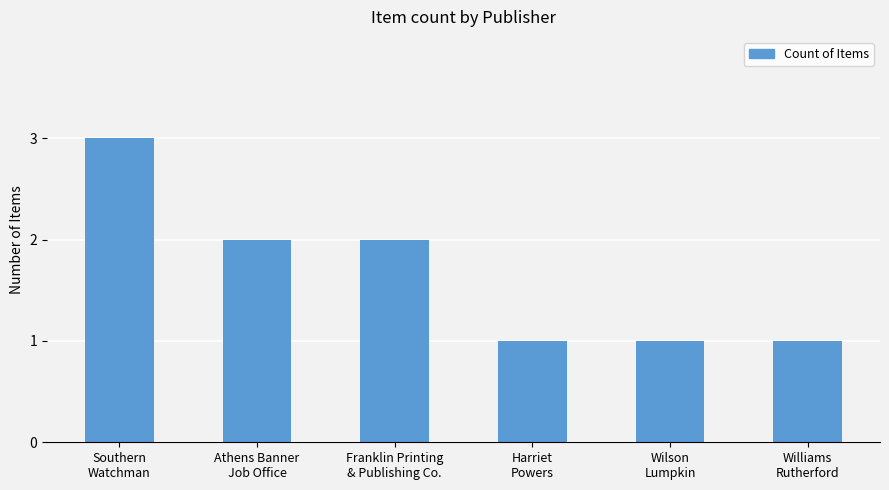

What is the label of the 2nd bar from the right?

Wilson
Lumpkin